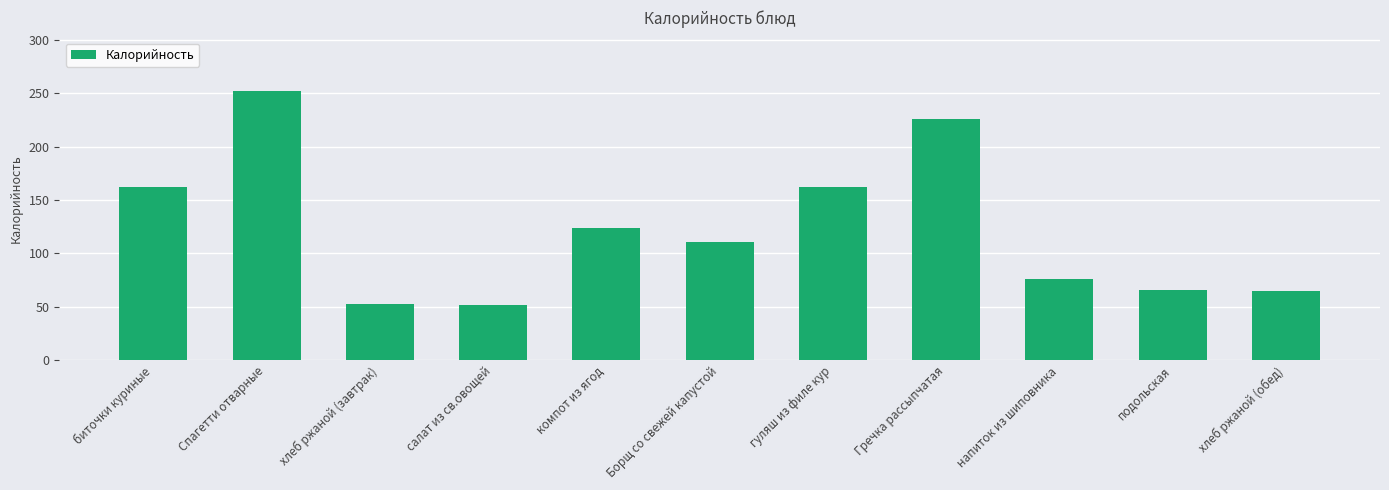

Are the bars horizontal?

No